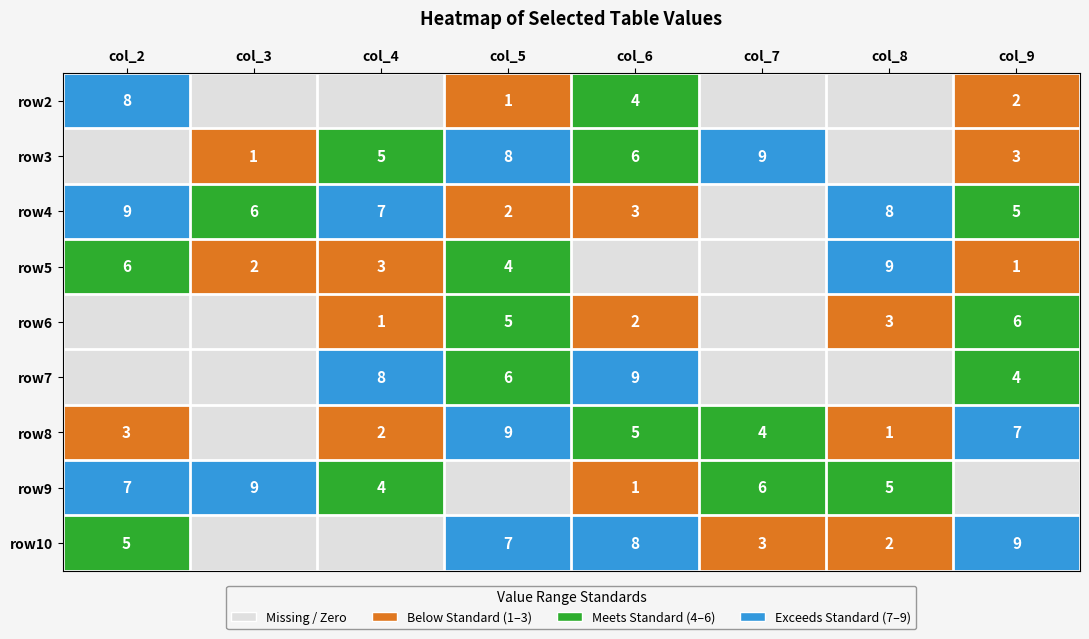

Is the value of row7 at col_4 greater than the value of row5 at col_9?

Yes